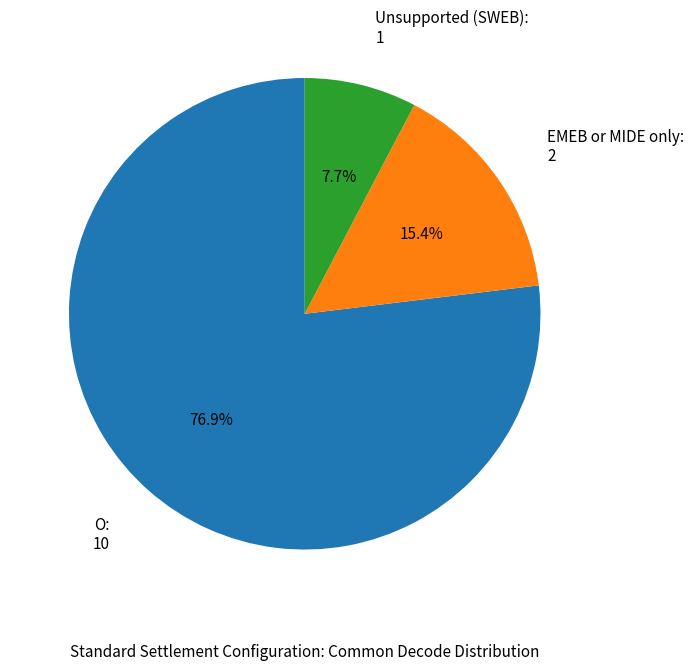

Does EMEB or MIDE only: 2 account for over 50% of the chart?

No